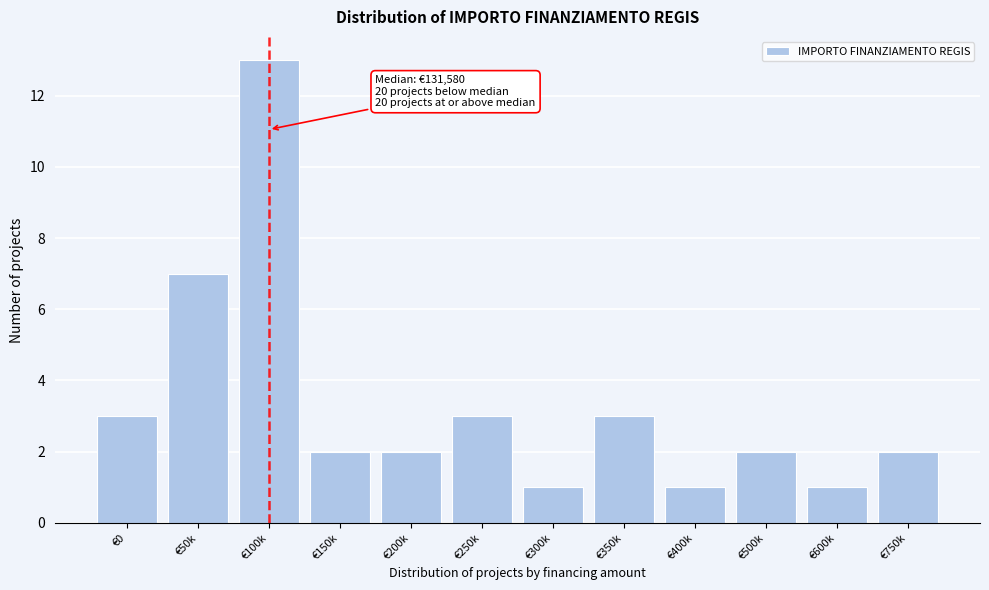

Reading left to right, what are all the values shown in this chart?

3	7	13	2	2	3	1	3	1	2	1	2